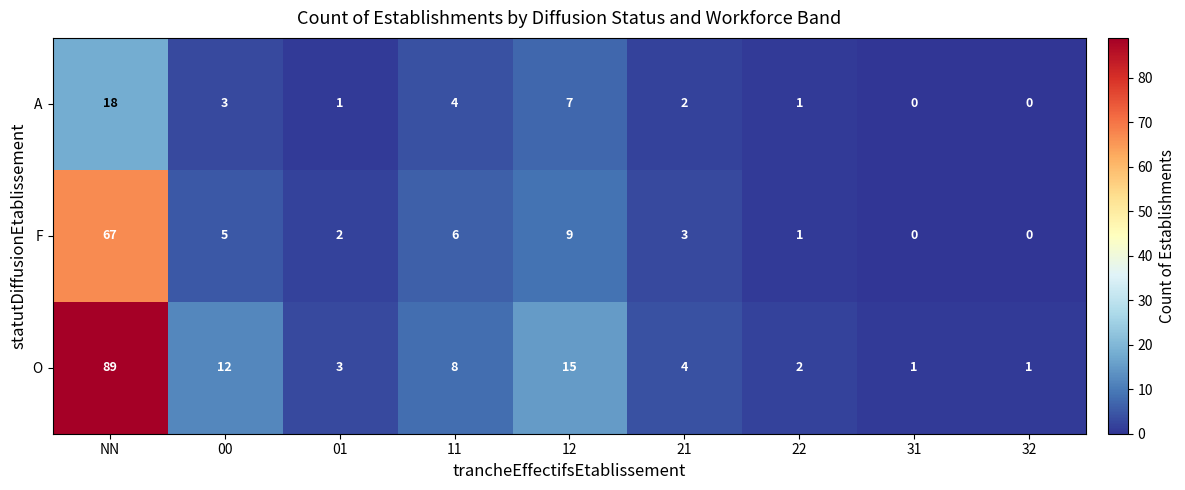

Reading right to left, transcribe all the data shown in this chart.

A: 32=0	31=0	22=1	21=2	12=7	11=4	01=1	00=3	NN=18
F: 32=0	31=0	22=1	21=3	12=9	11=6	01=2	00=5	NN=67
O: 32=1	31=1	22=2	21=4	12=15	11=8	01=3	00=12	NN=89